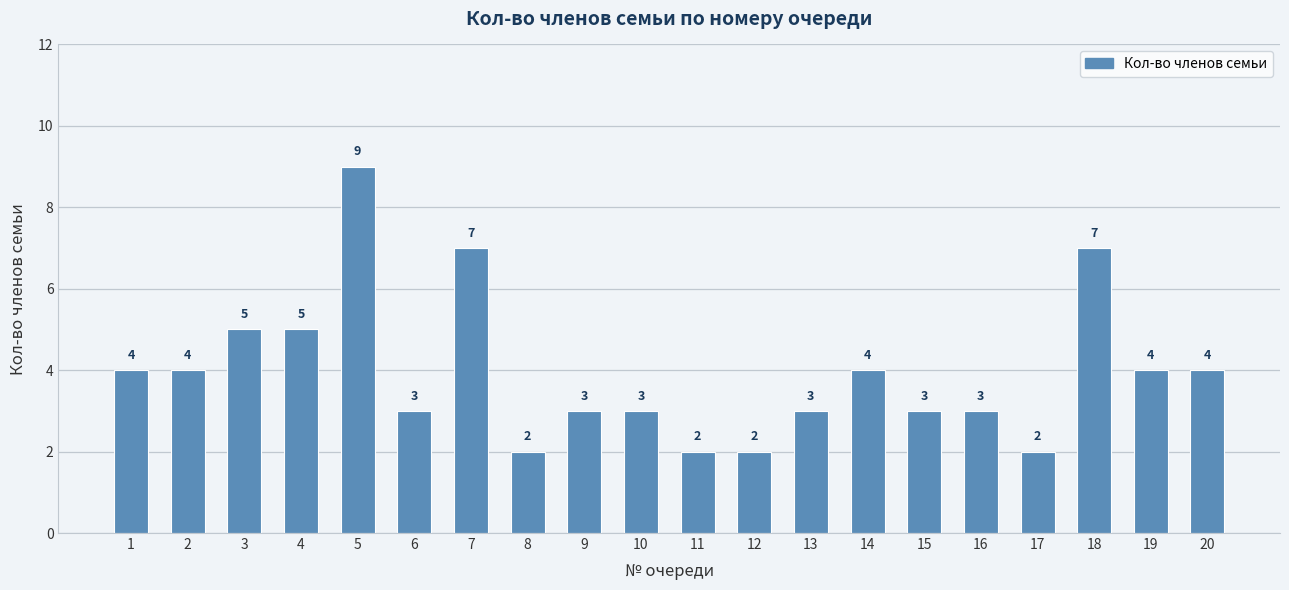

Does the chart contain stacked bars?

No